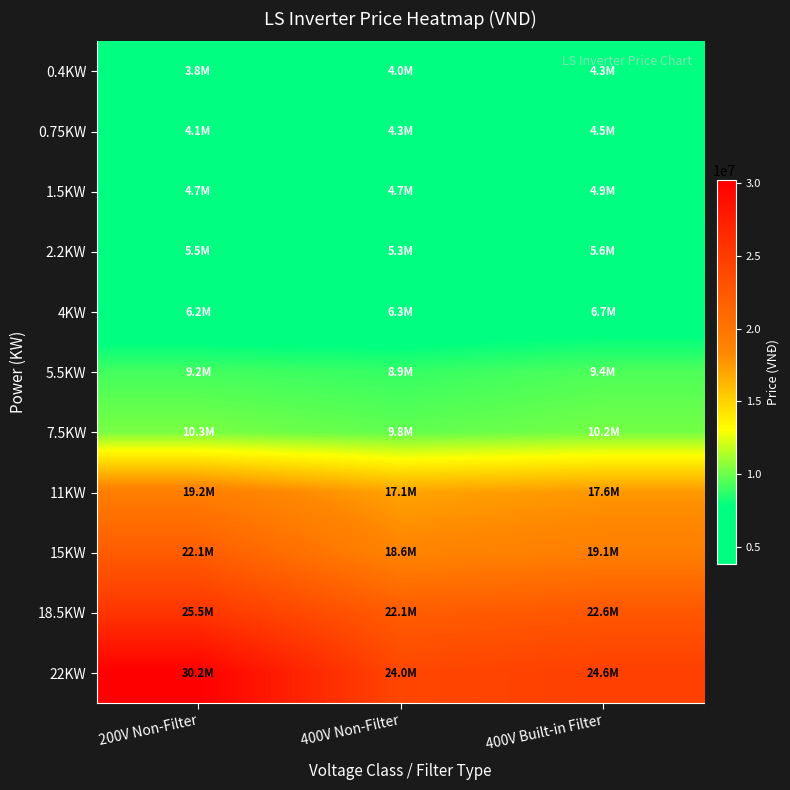

Which category has the highest value across all series?

200V Non-Filter